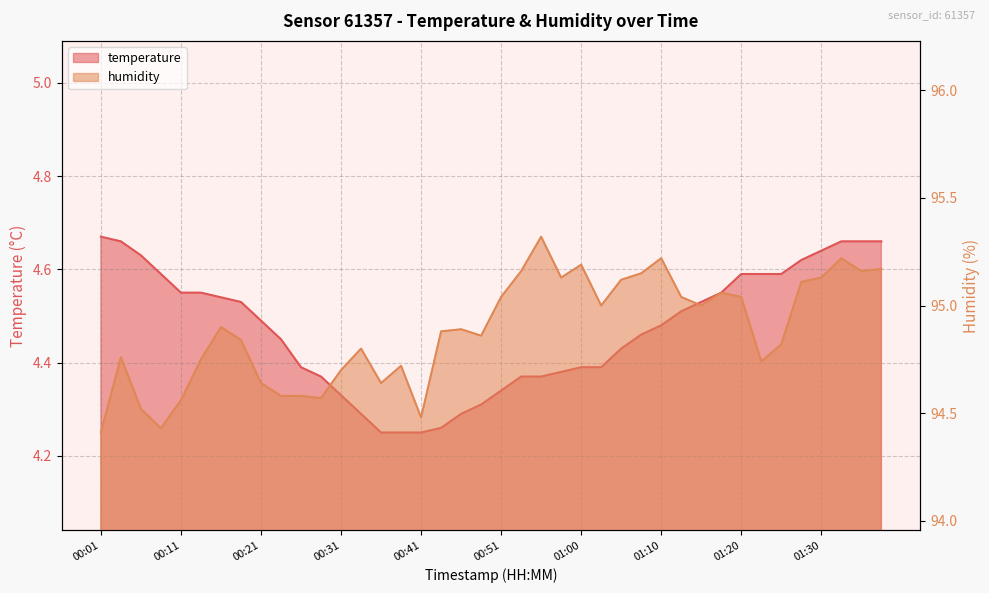

In humidity, how many points are lower than both neighbors (excluding endpoints)?

10